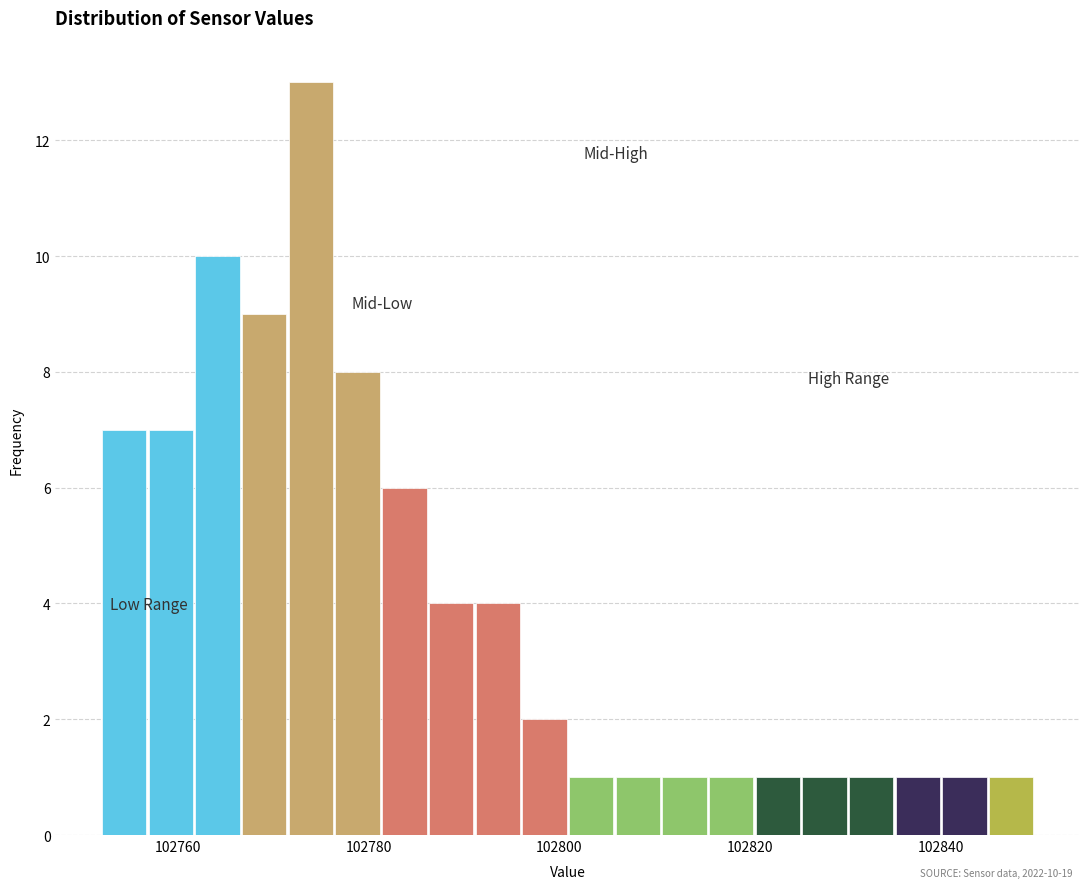

Read against the x-axis, roughly where is the centre of the tallest bar?

102774